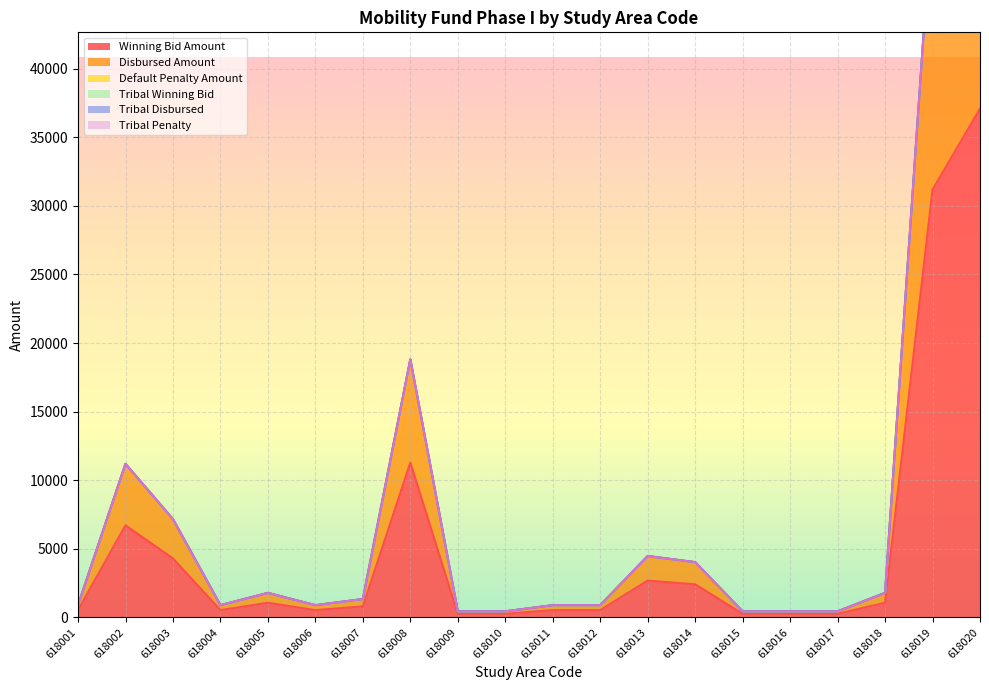

True or false: Default Penalty Amount and Tribal Disbursed cross at least once.

False